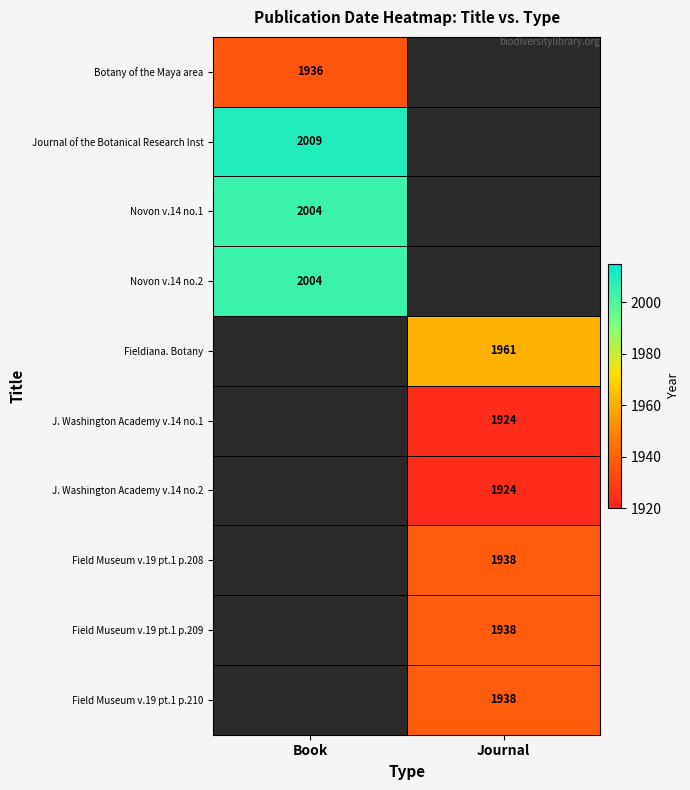

At which category does the chart reach its minimum across all series?

Journal